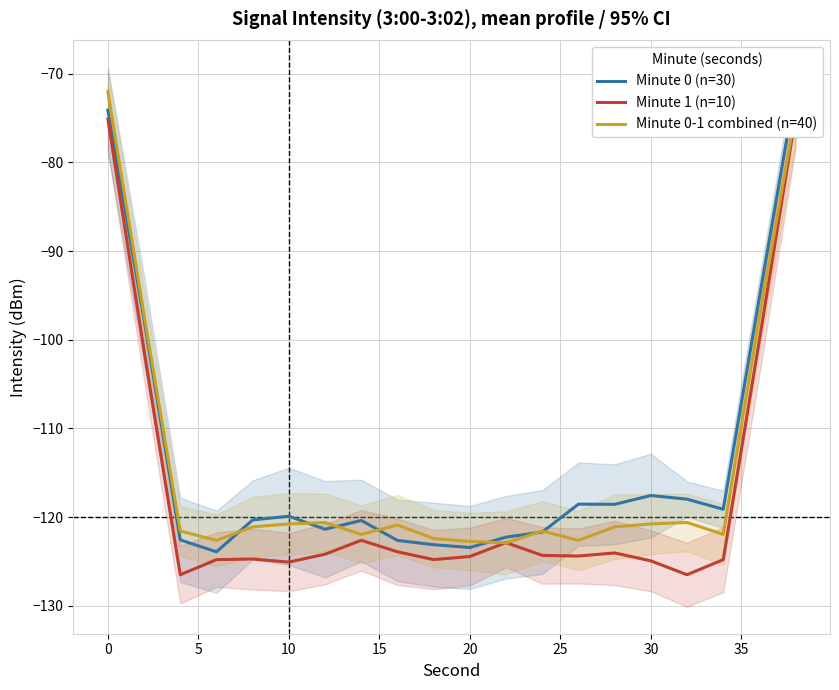

How many values in the Minute 0-1 combined (n=40) series are below -121?

11